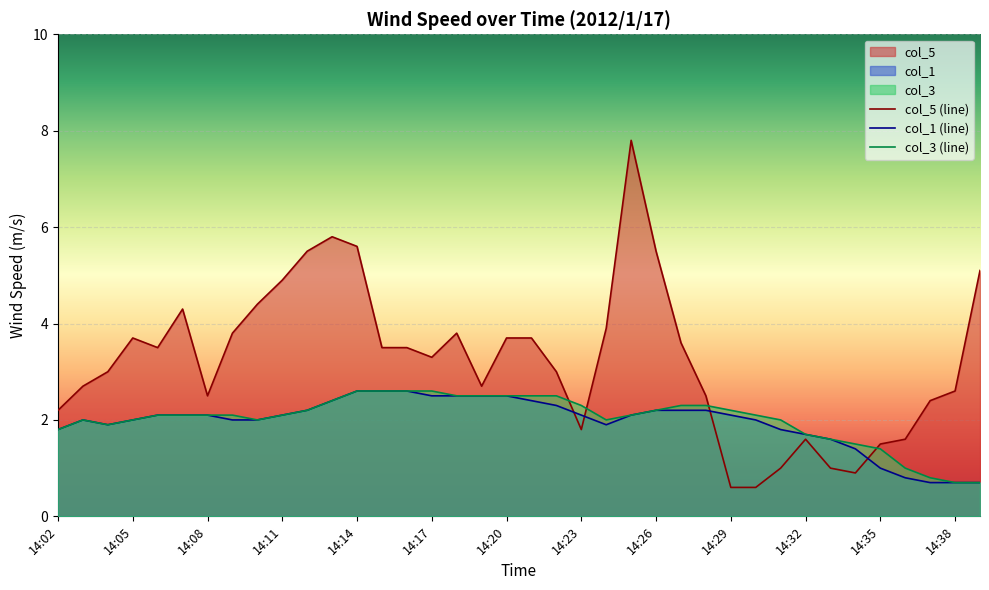

How many data points in col_1 (line) are above 2?

21